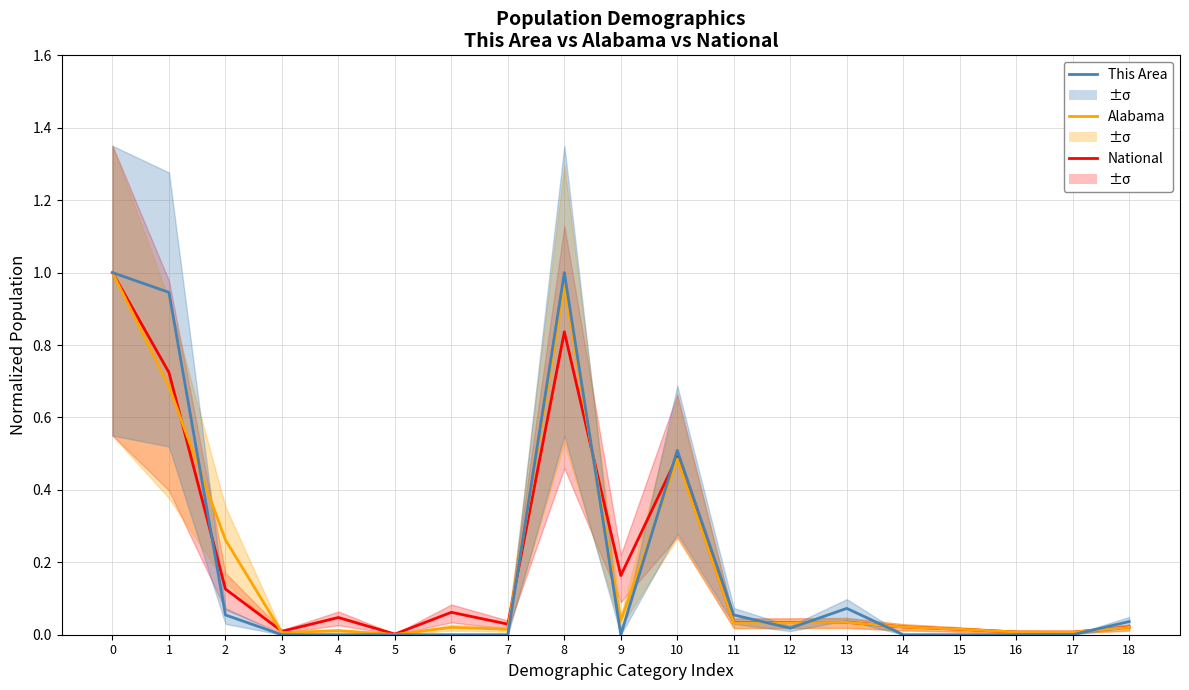

What are all the series names shown in the legend?

National, Alabama, This Area